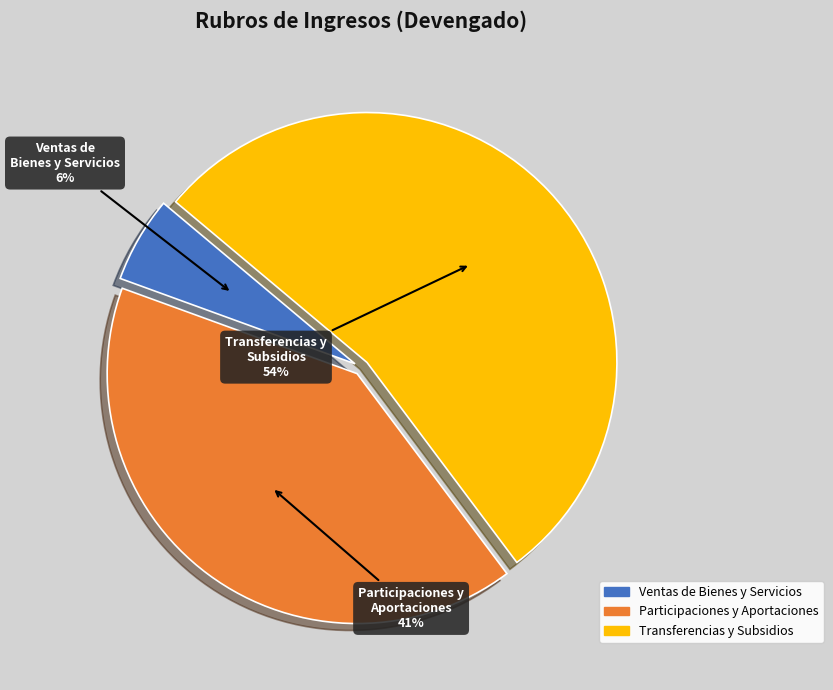

Between Participaciones y Aportaciones and Ventas de Bienes y Servicios, which is larger?

Participaciones y Aportaciones